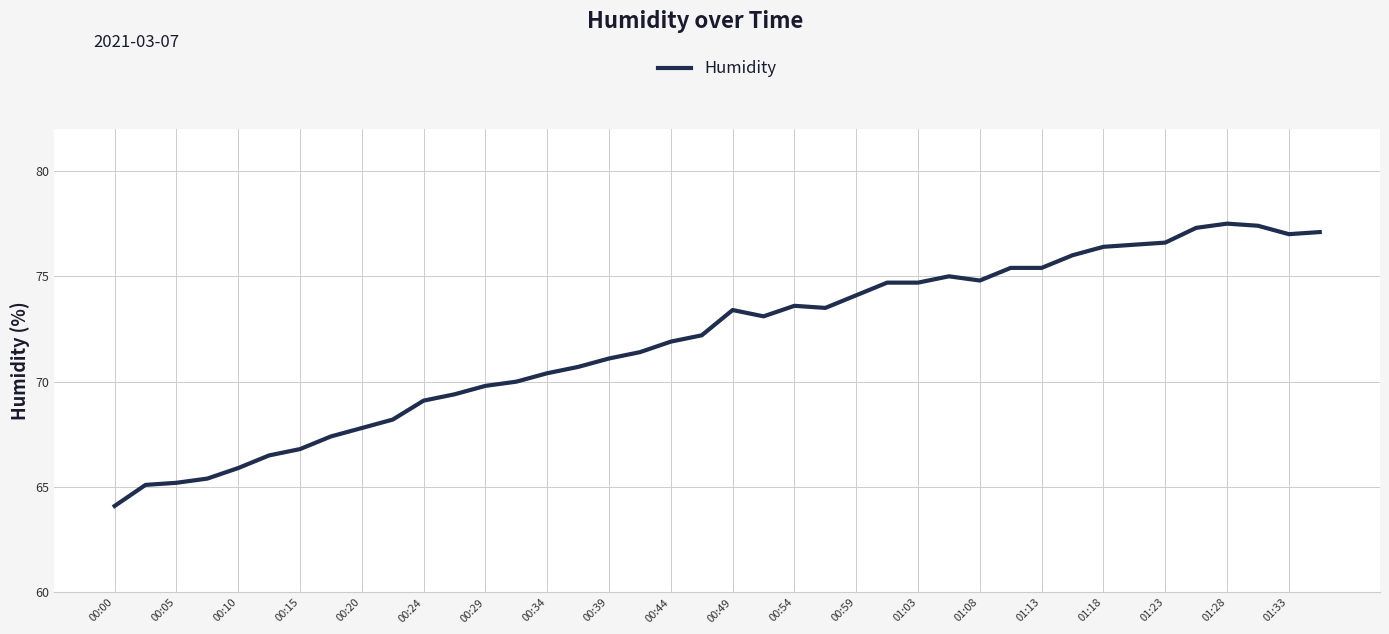

What is the difference between the second highest and second lowest values?

12.3